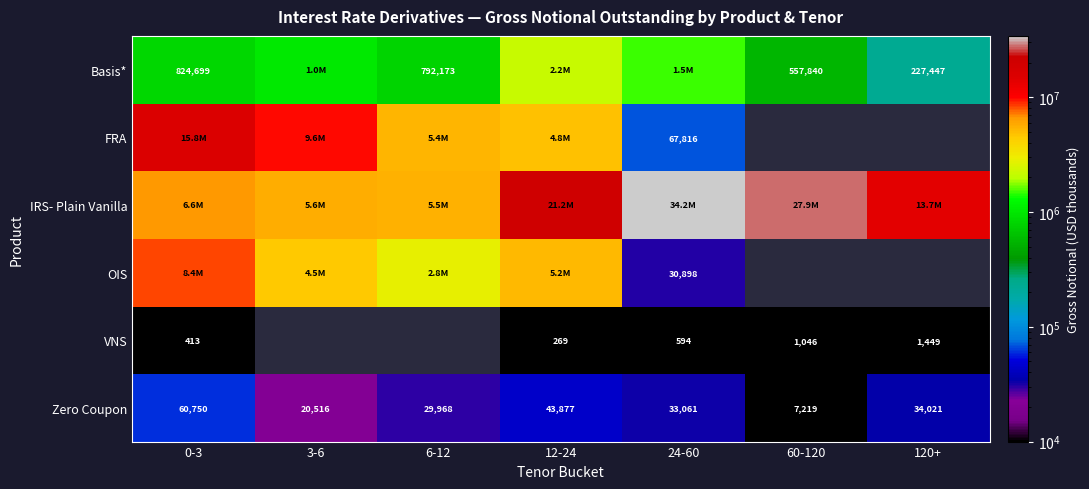

What is the difference between the Zero Coupon values at 6-12 and 60-120?

22749